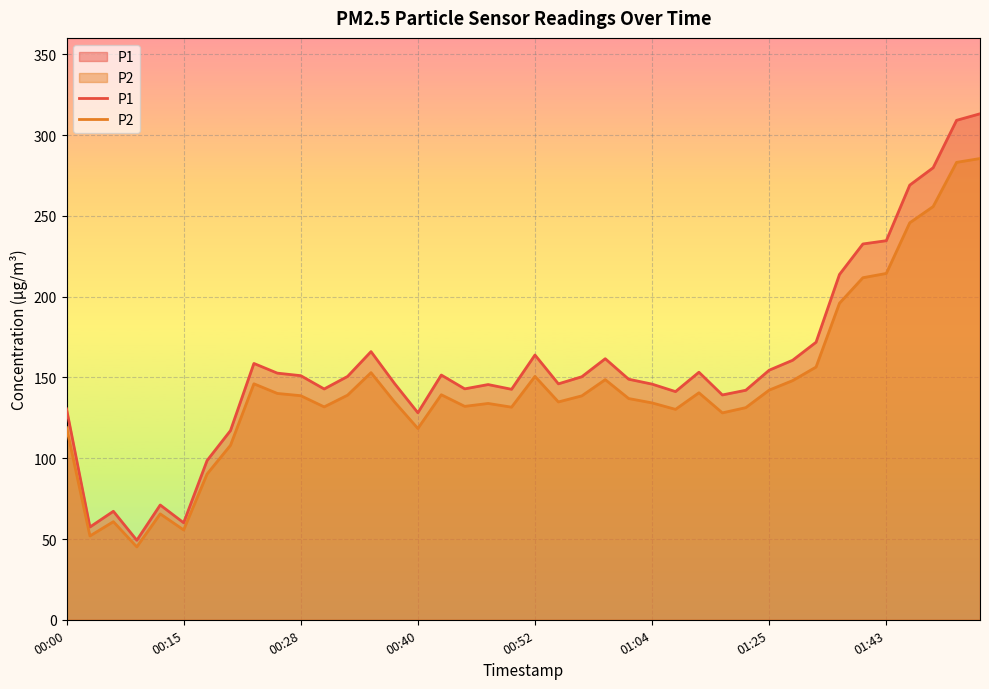

What is the value of the P1 point at the 23rd from the left?

150.5